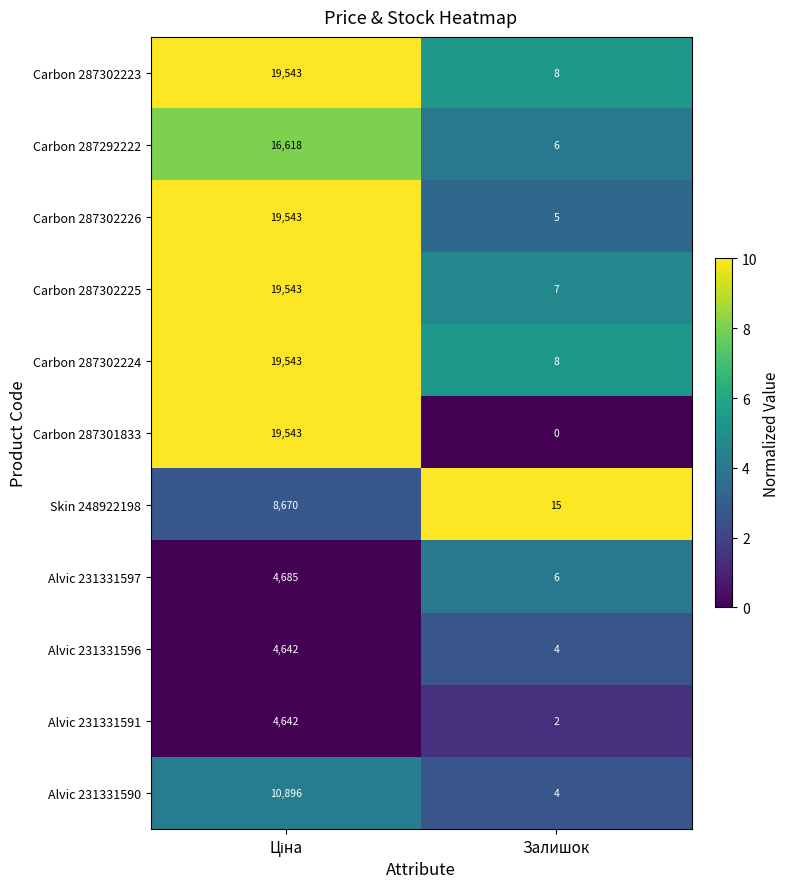

The Carbon 287301833 series shows 13151 at Залишок. True or false?

False